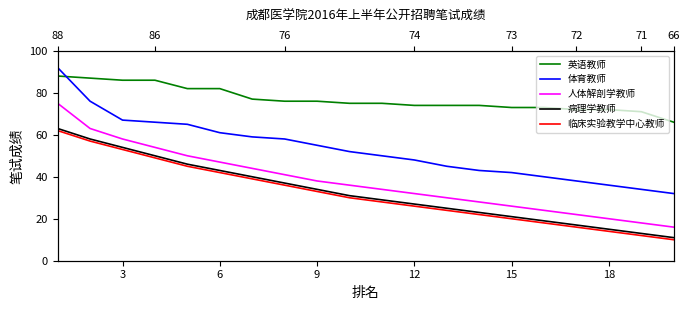

Is the value of 人体解剖学教师 at 16 greater than the value of 病理学教师 at 18?

No